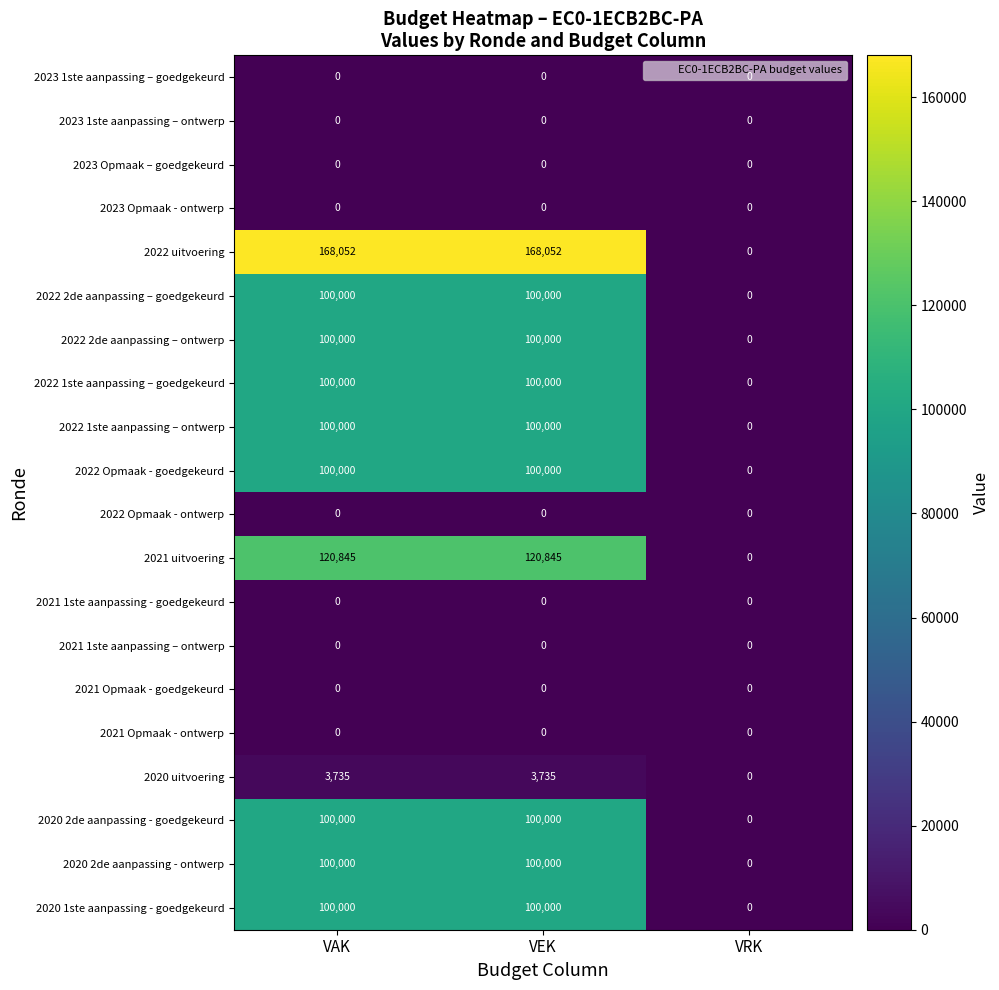

Is it true that 2022 2de aanpassing – ontwerp equals 149750 at VAK?

False